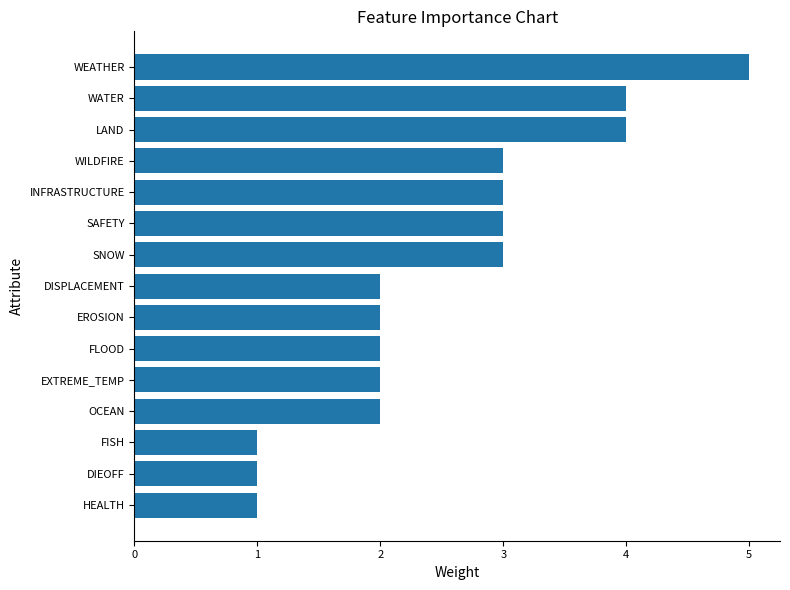

What is the sum of all values?

38